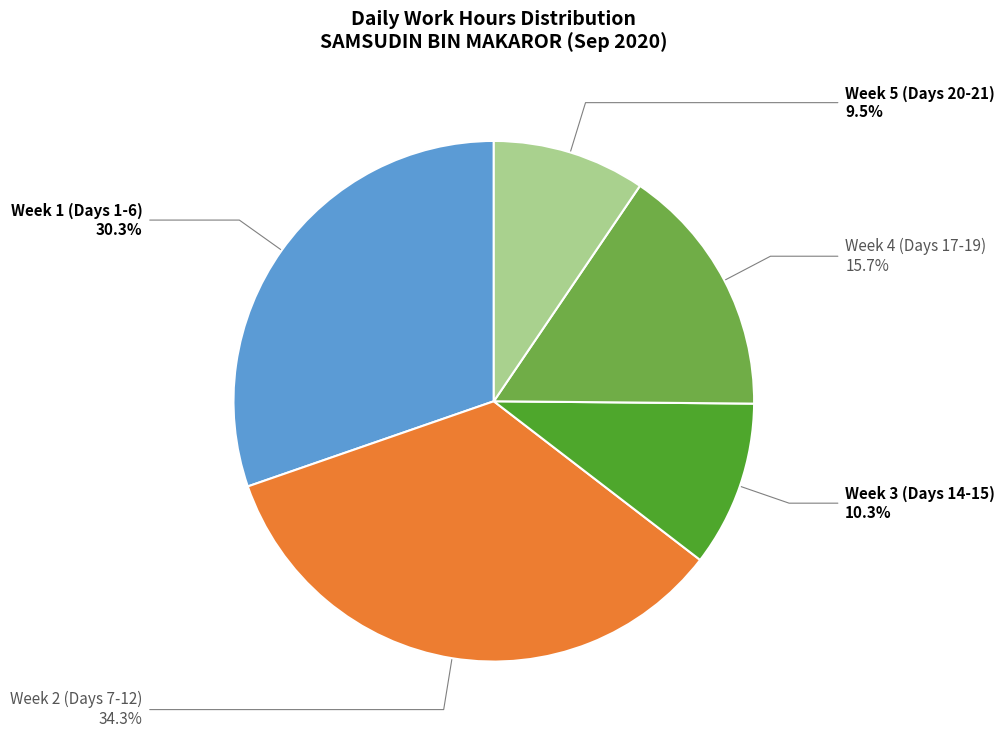

Which category has the biggest portion of the pie?

Week 2 (Days 7-12)